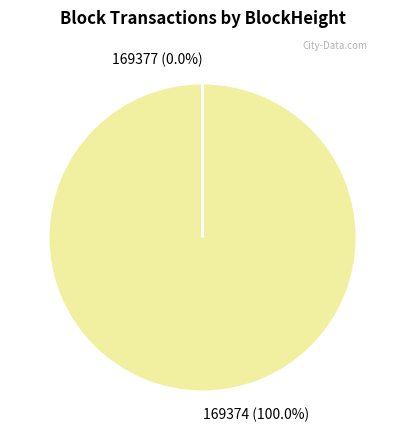

Is it true that 169374 is 89% of the pie?

False